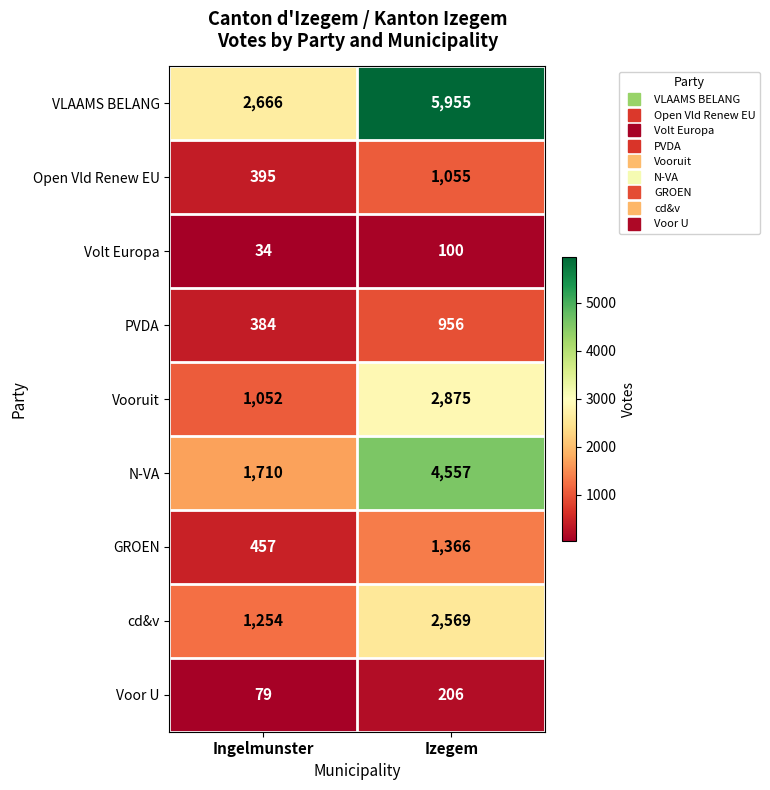

Is it true that Volt Europa equals 26 at Izegem?

False